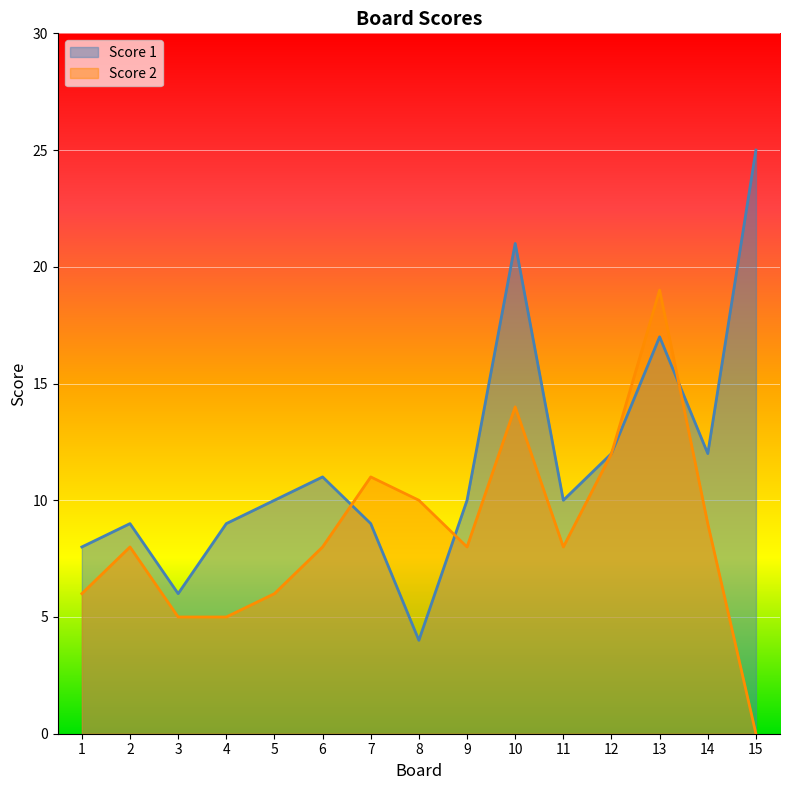

How many values in the Score 1 series exceed 10?

6